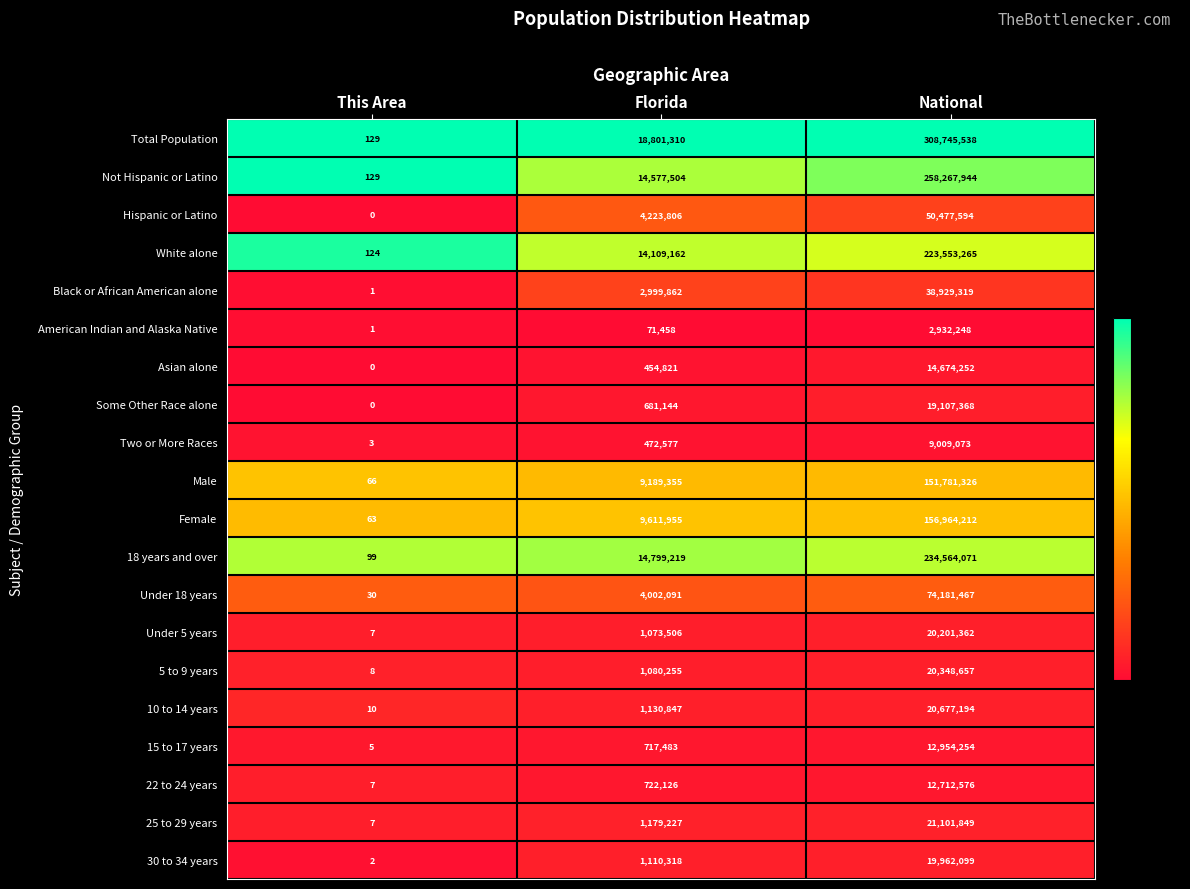

Where is Female nearest to the value 78482137?

Florida